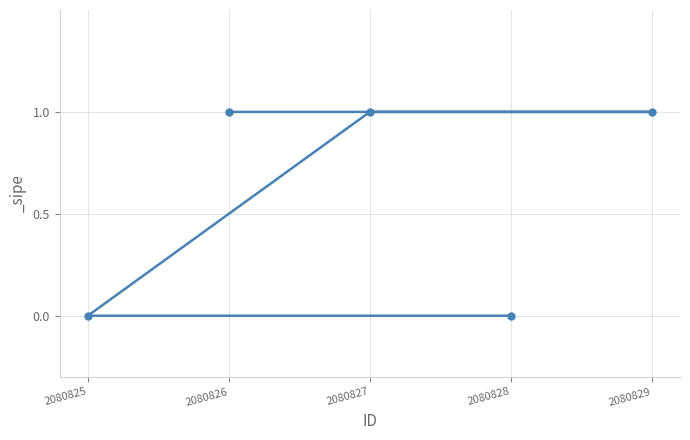

What is the sum of all values?

3